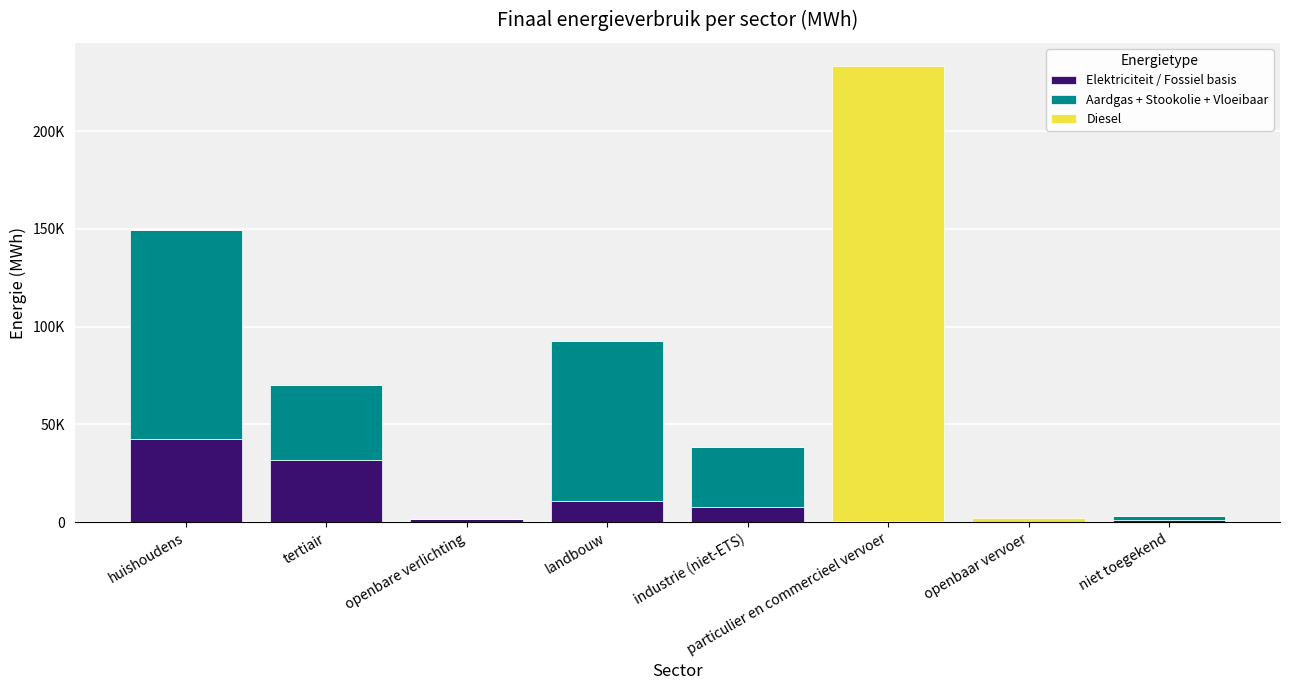

The Diesel series shows 0.0 at huishoudens. True or false?

True